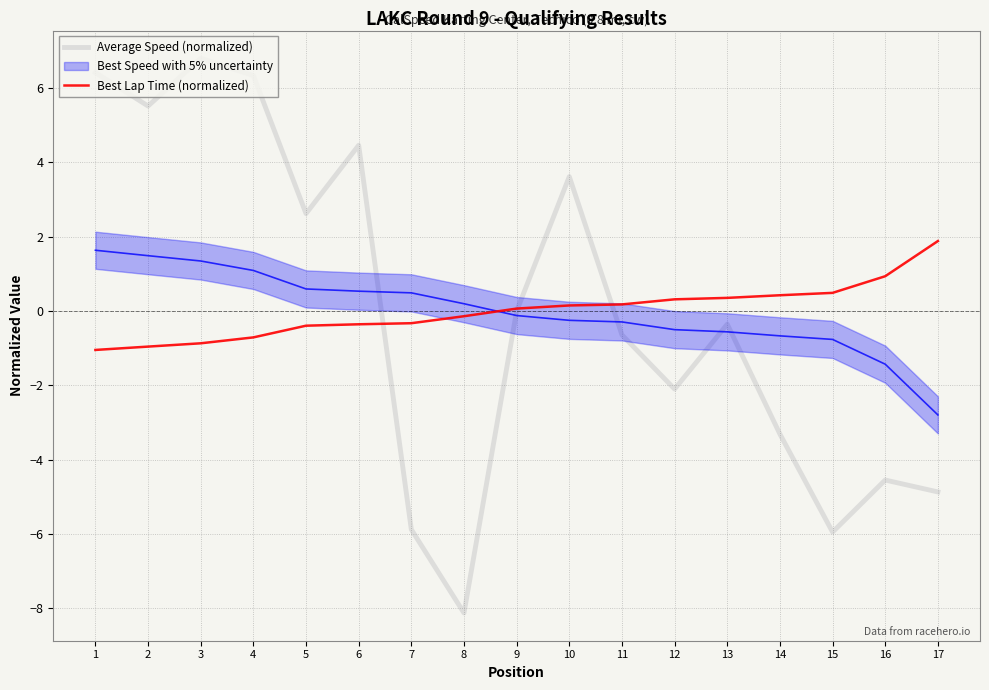

What is the total value across all series at 15?

-5.5